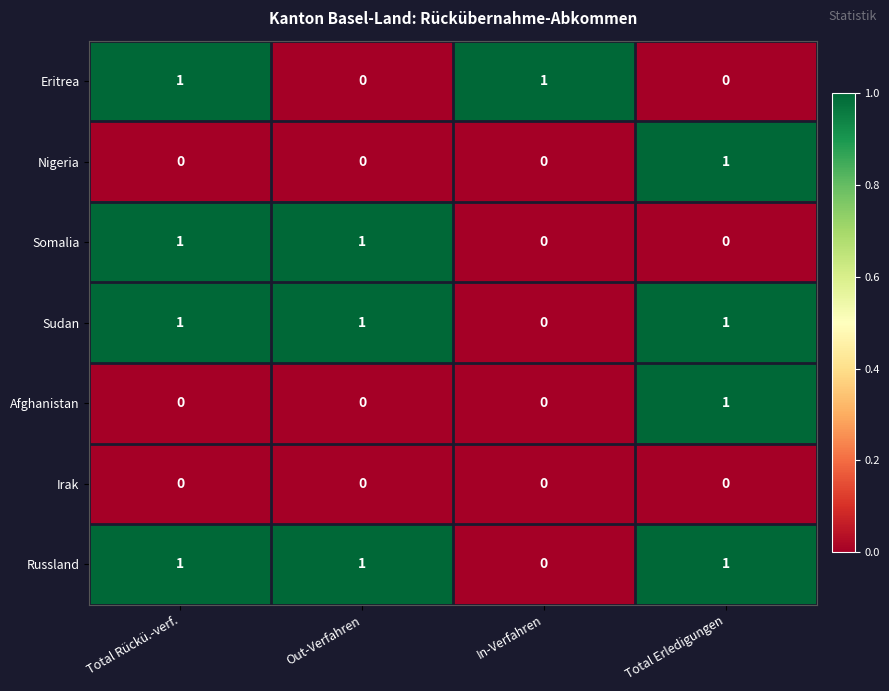

Is the value of Russland at Total Rückü.-verf. greater than the value of Afghanistan at Total Rückü.-verf.?

Yes